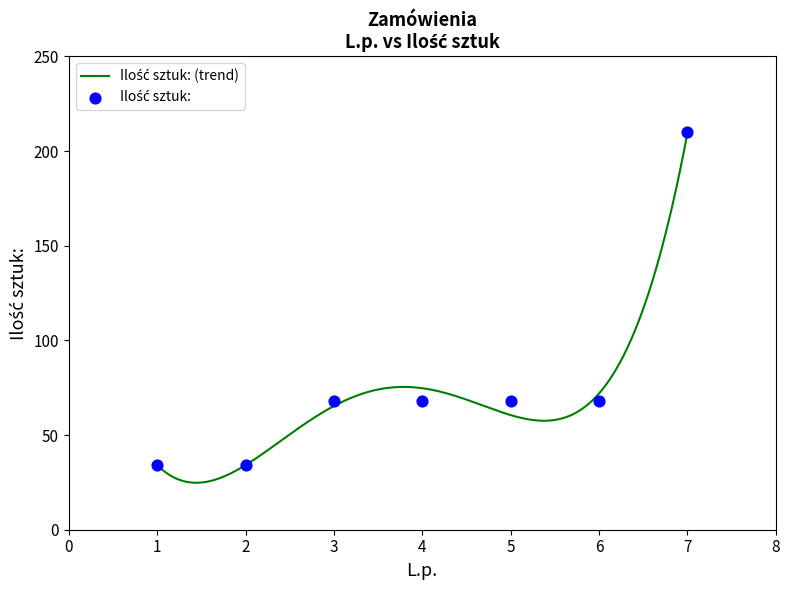

Approximately how many times larger is the value at 6 compared to 7?

0.3